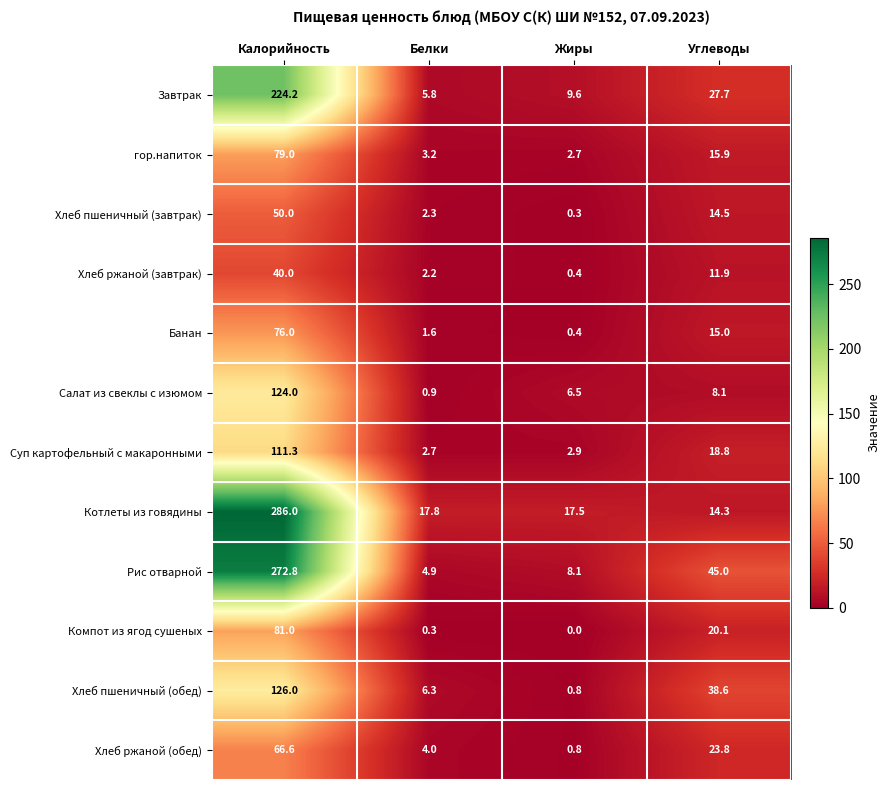

At how many categories does at least one series exceed 135?

1